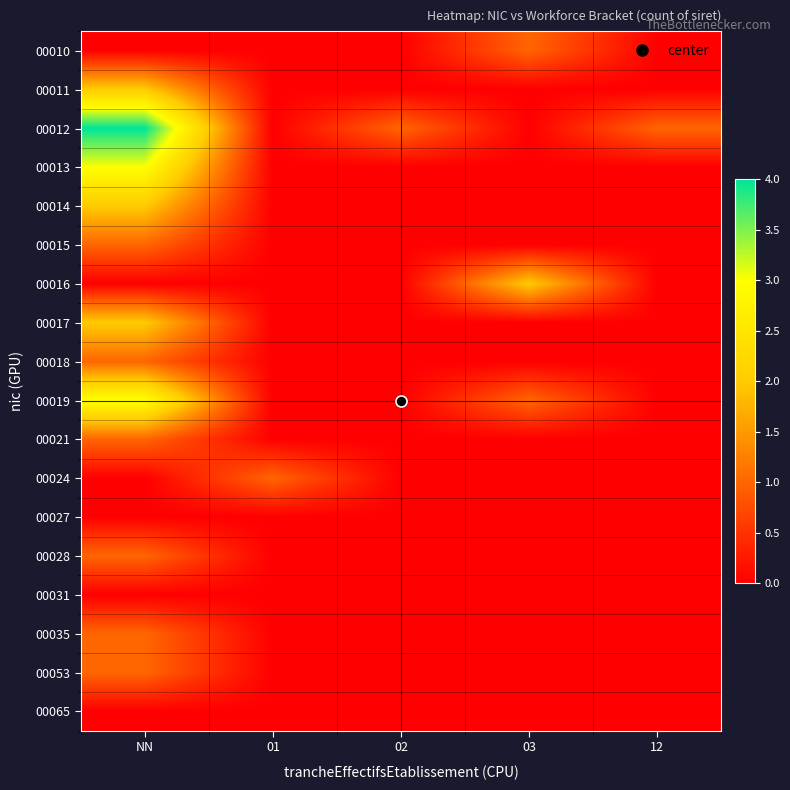

What is the spread (max minus min) of values at 01?

1